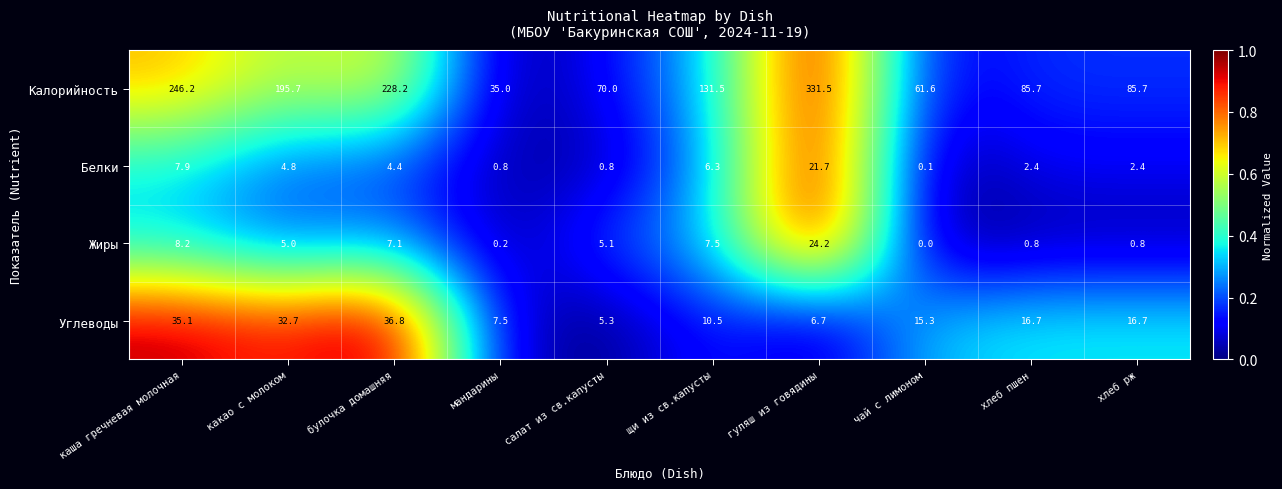

What is the average value of the Углеводы series?

18.3